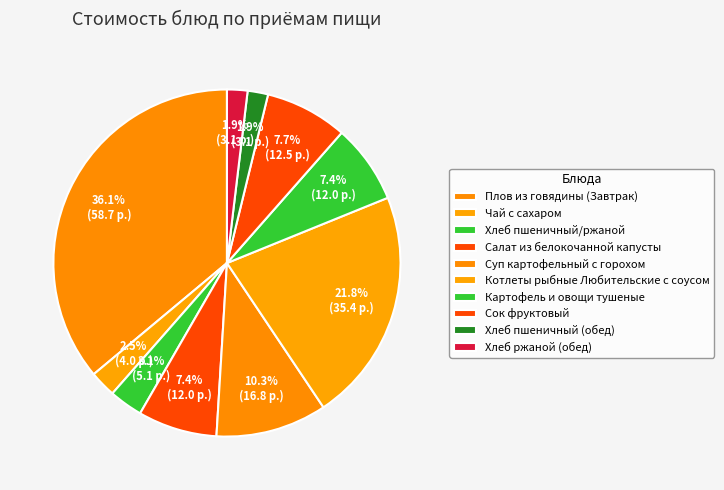

To the nearest percent, what is the difference between the largest and smallest slice percentages?

34%